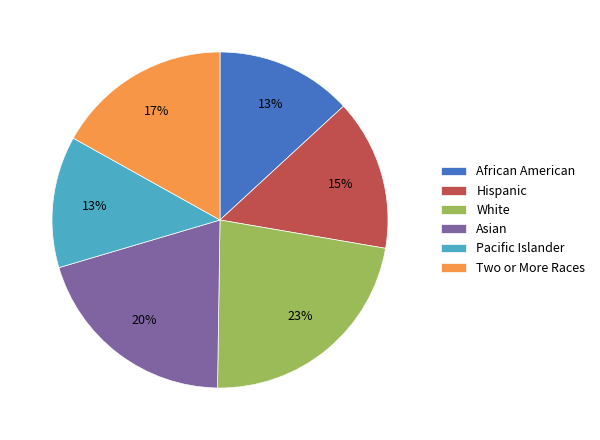

How many slices are in this pie chart?

6